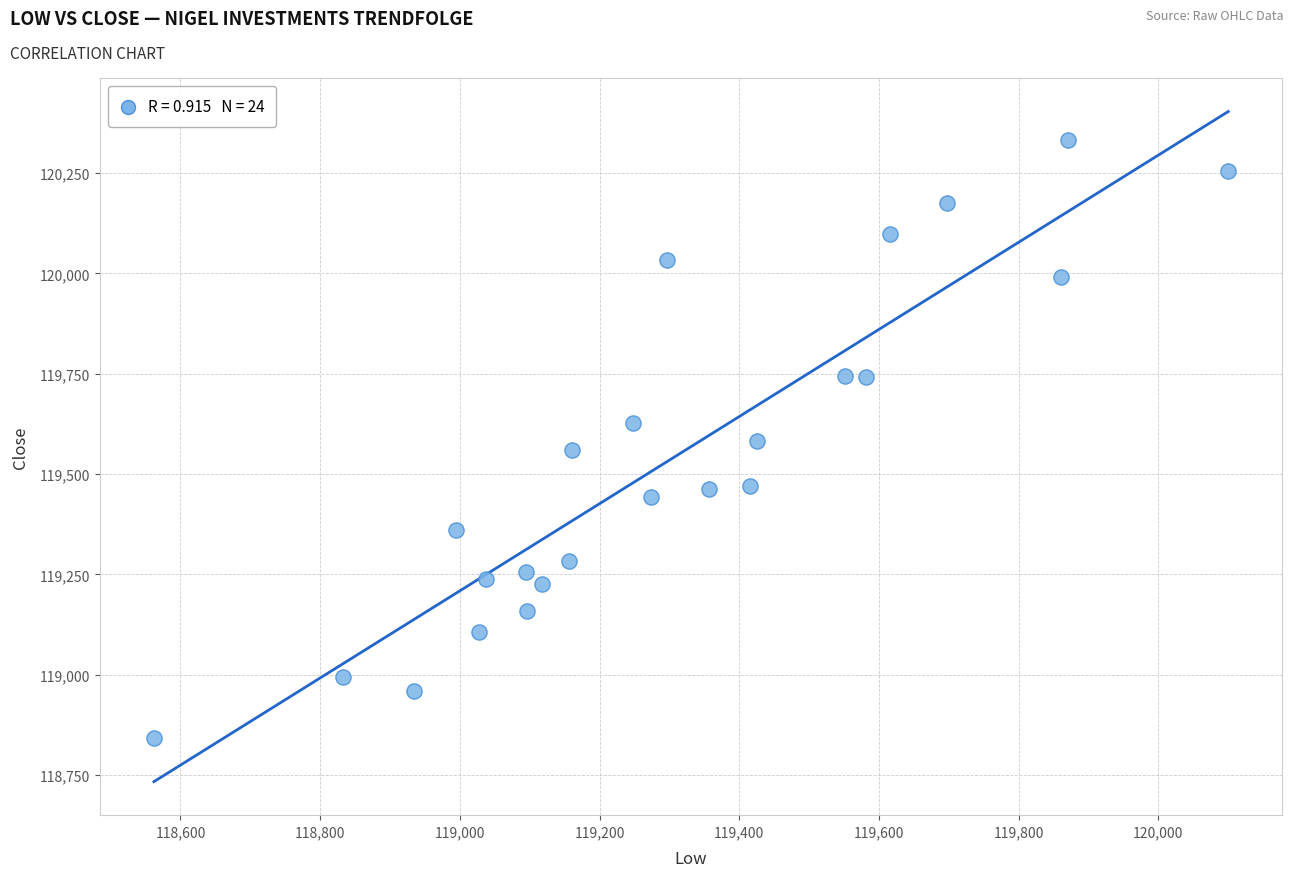

What is the range of X values (max minus min)?

1538